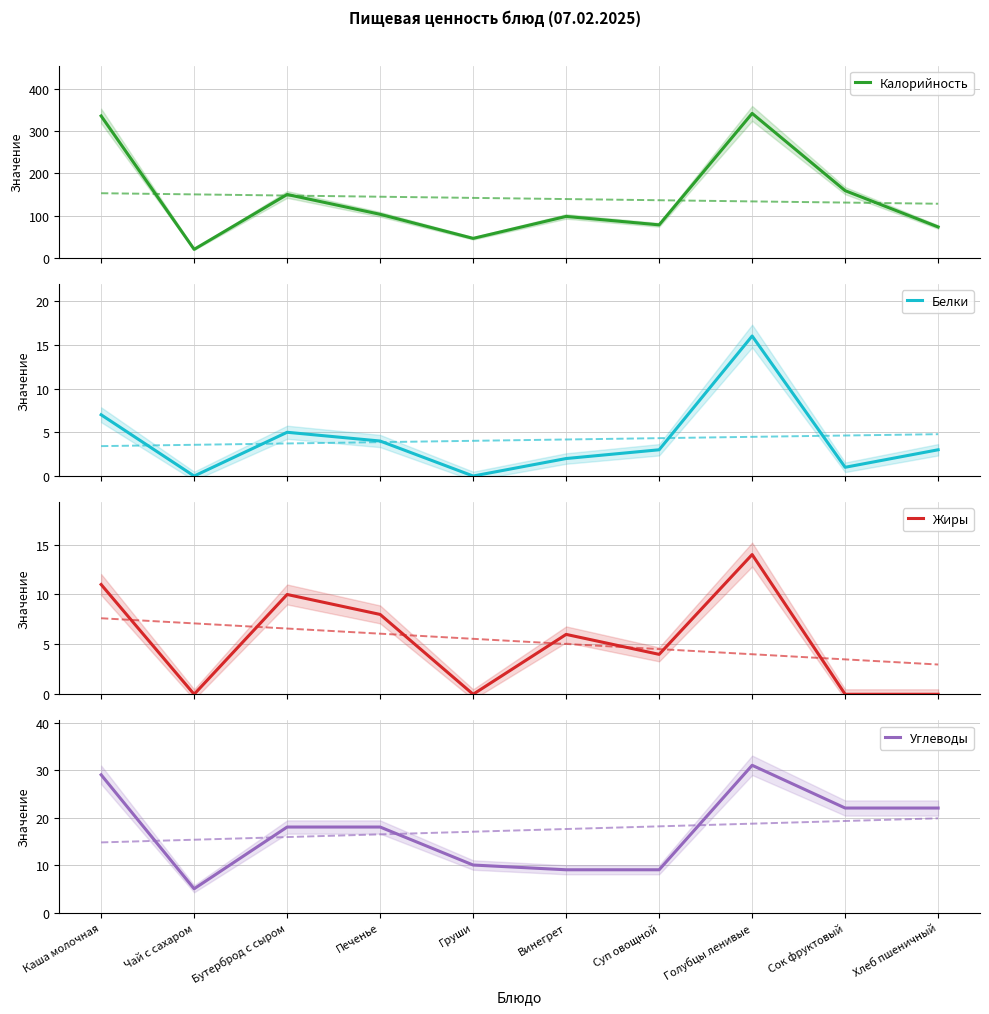

Where do Белки and Жиры first cross each other?

Суп овощной and Голубцы ленивые